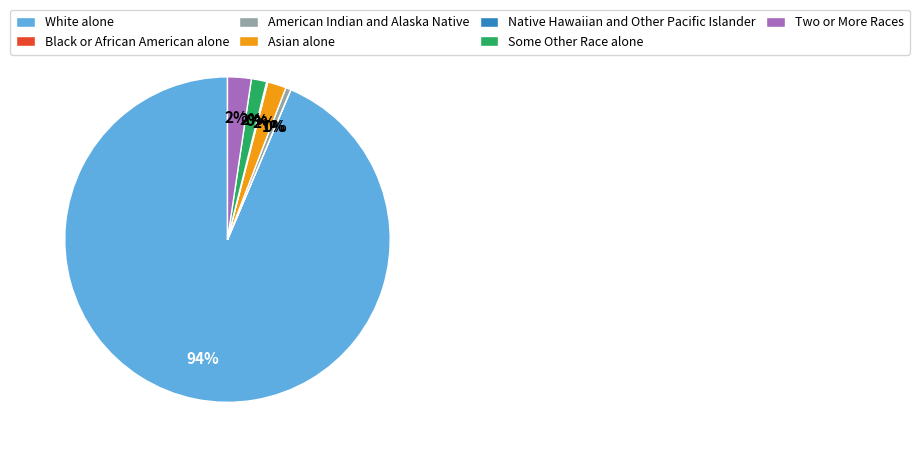

Between White alone and Some Other Race alone, which is larger?

White alone